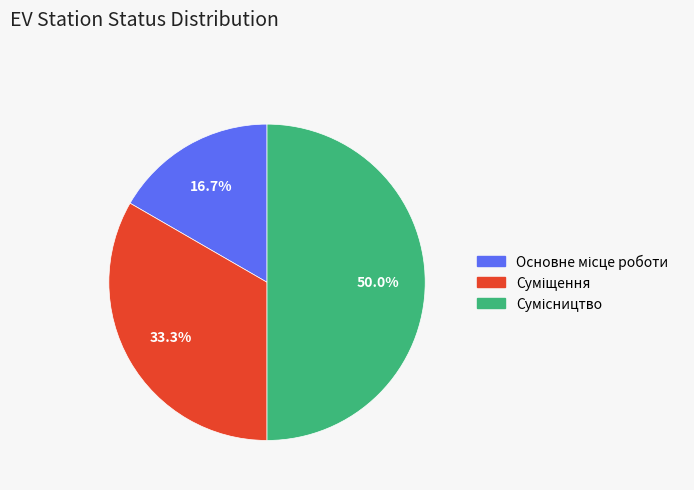

Count the number of slices in the pie.

3